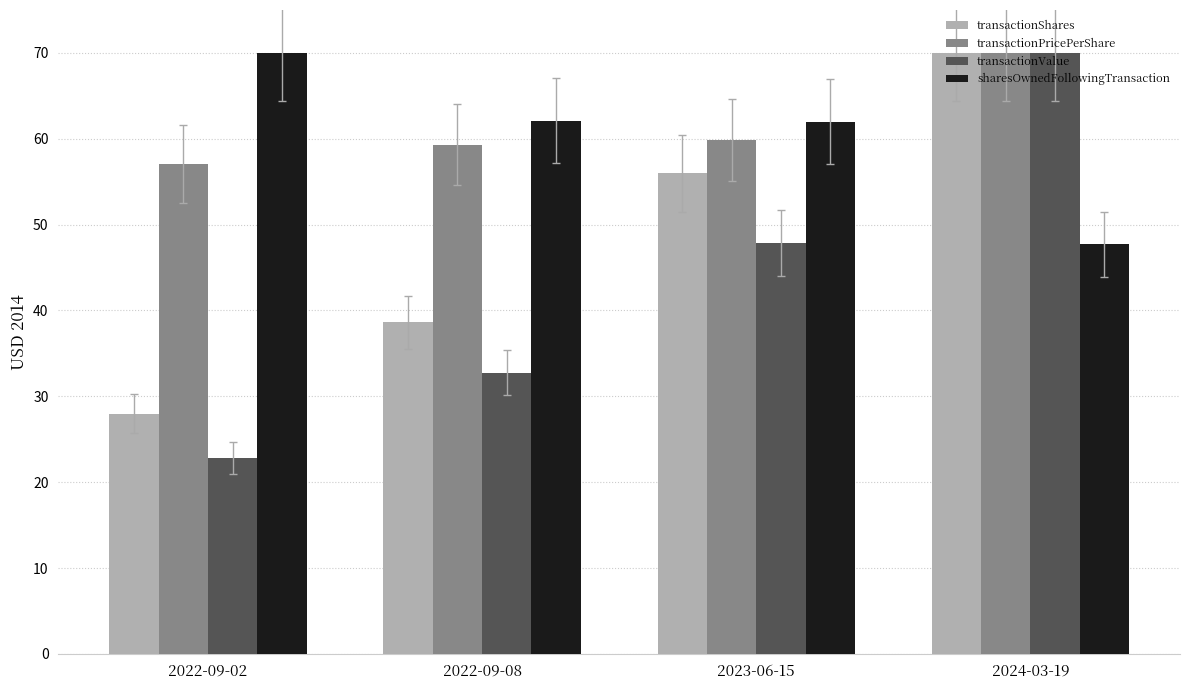

What is the difference between the transactionValue values at 2022-09-02 and 2022-09-08?

9.9